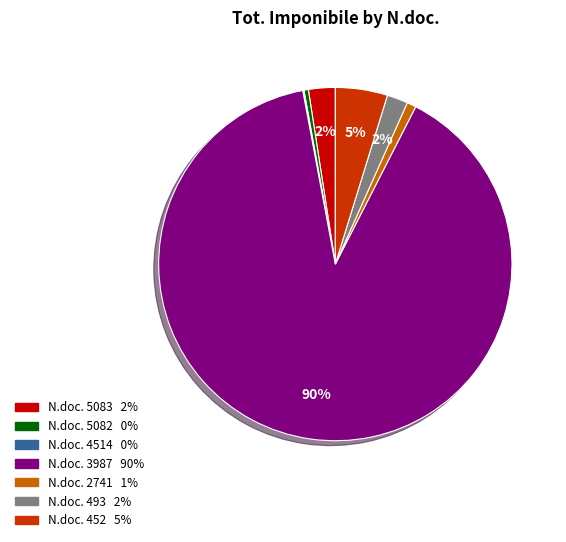

Does any single category account for the majority?

Yes